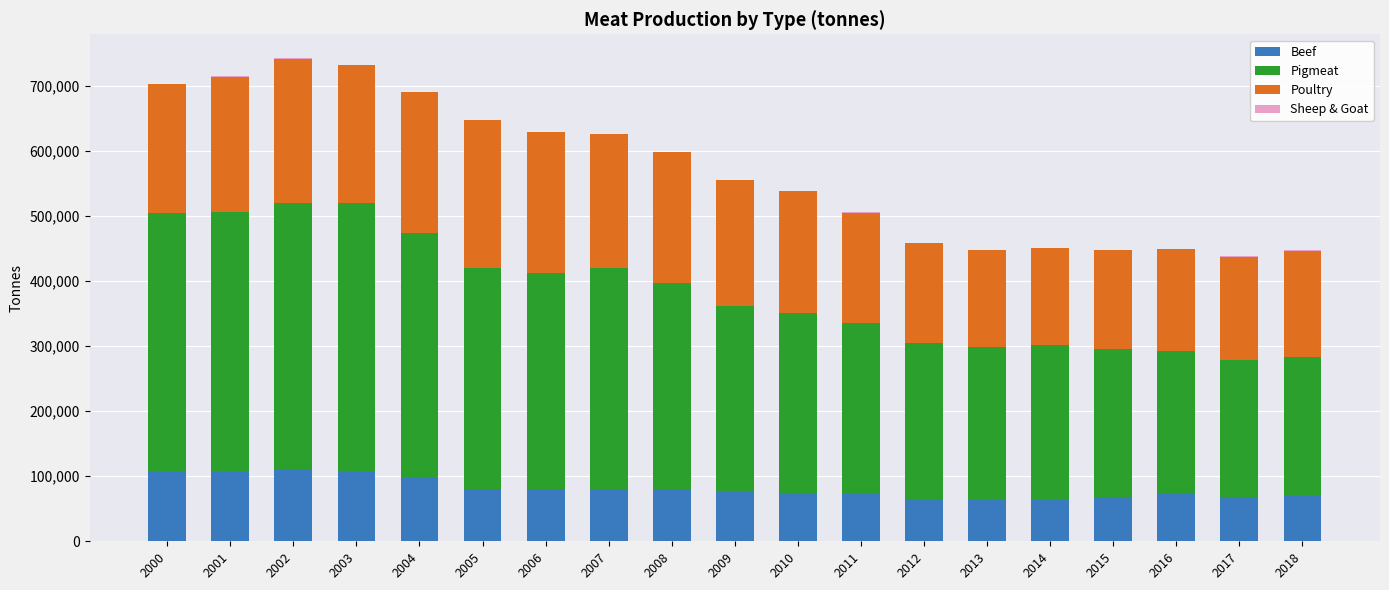

What is the highest value of the Beef series?

109495